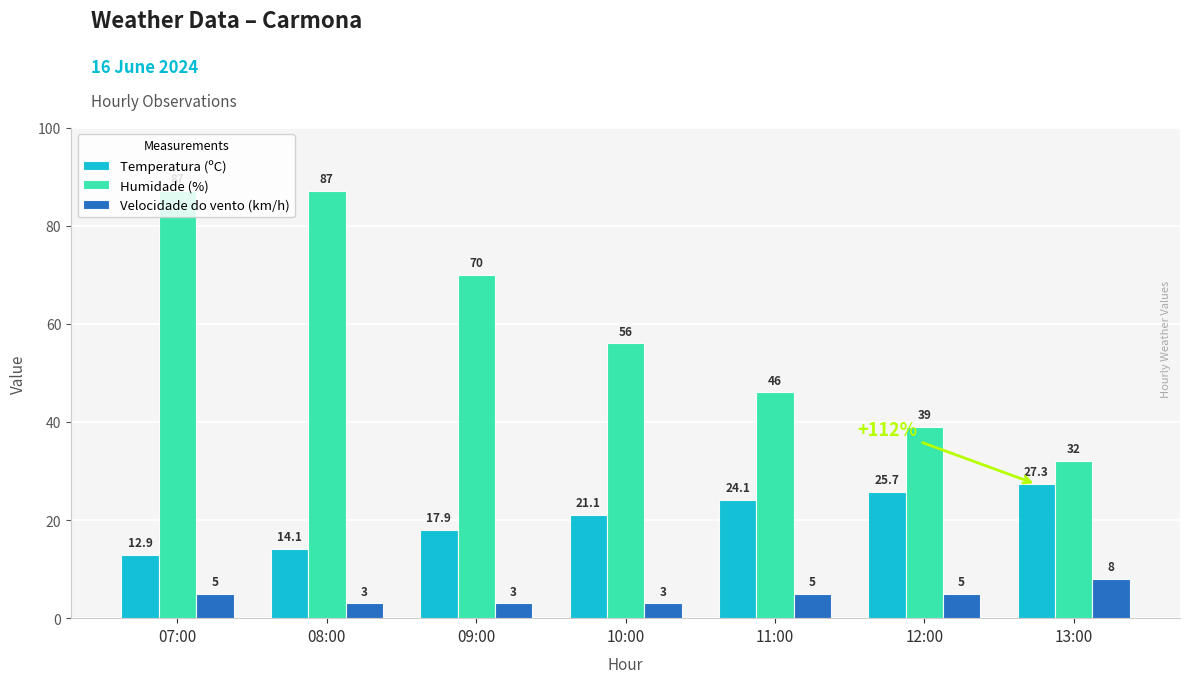

What is the difference between the second highest and minimum values in the Humidade (%) series?

55.0